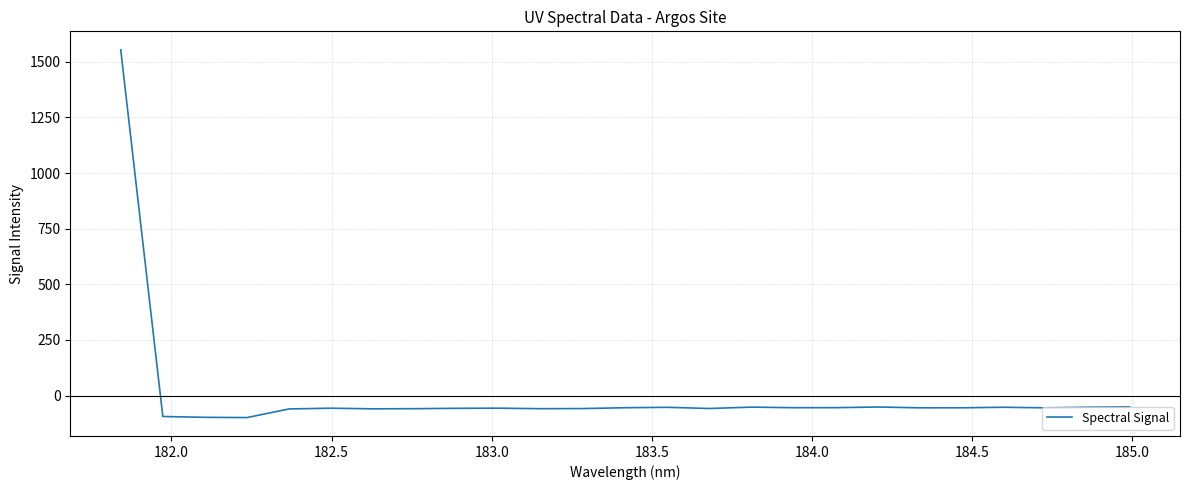

What is the maximum value shown in the chart?

1554.2